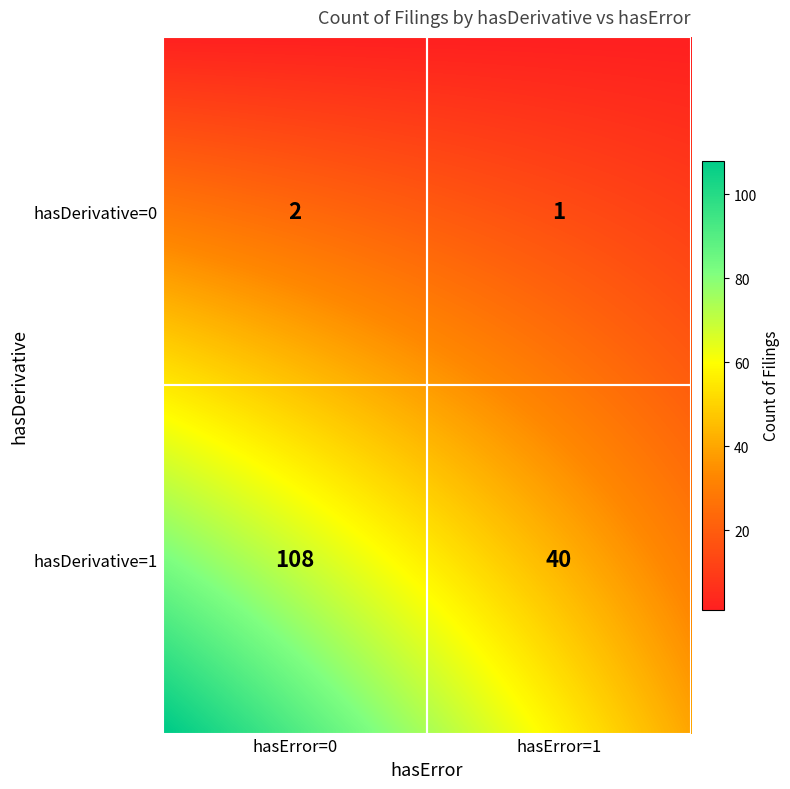

Rank the categories by value from highest to lowest.

(hasDerivative=1, hasError=0), (hasDerivative=1, hasError=1), (hasDerivative=0, hasError=0), (hasDerivative=0, hasError=1)